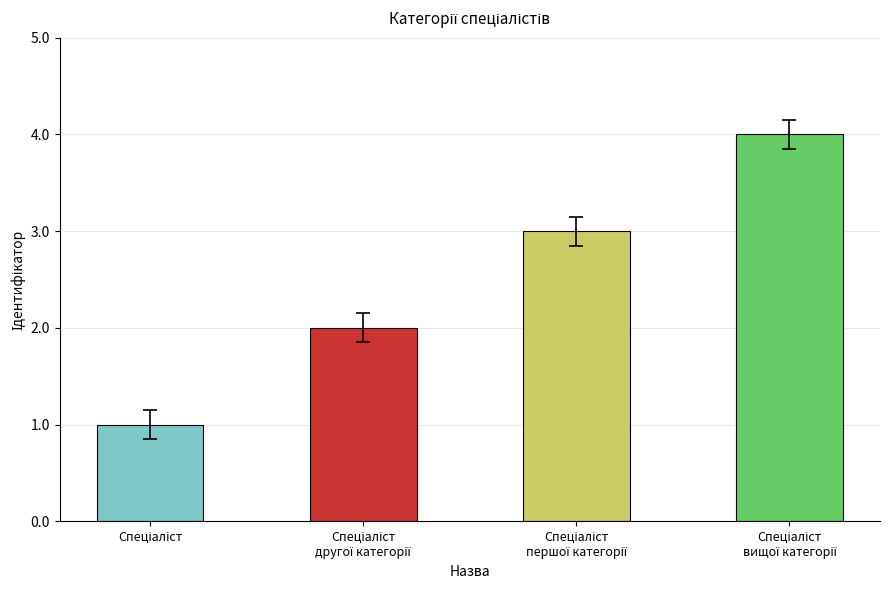

How many values are between 2 and 4?

3